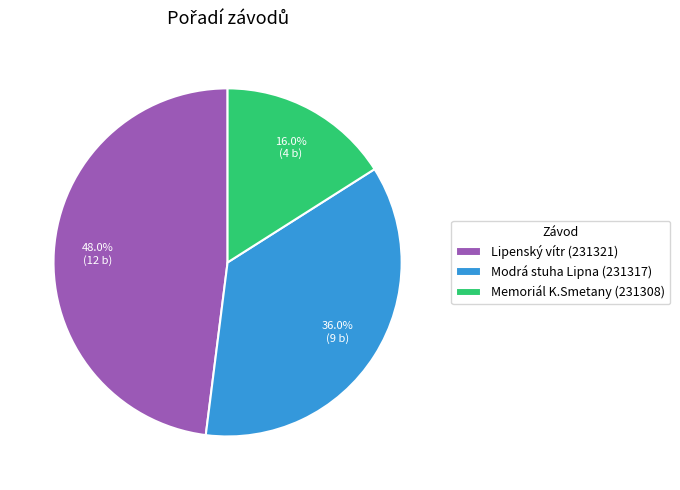

Is it true that Lipenský vítr (231321) is 48% of the pie?

True